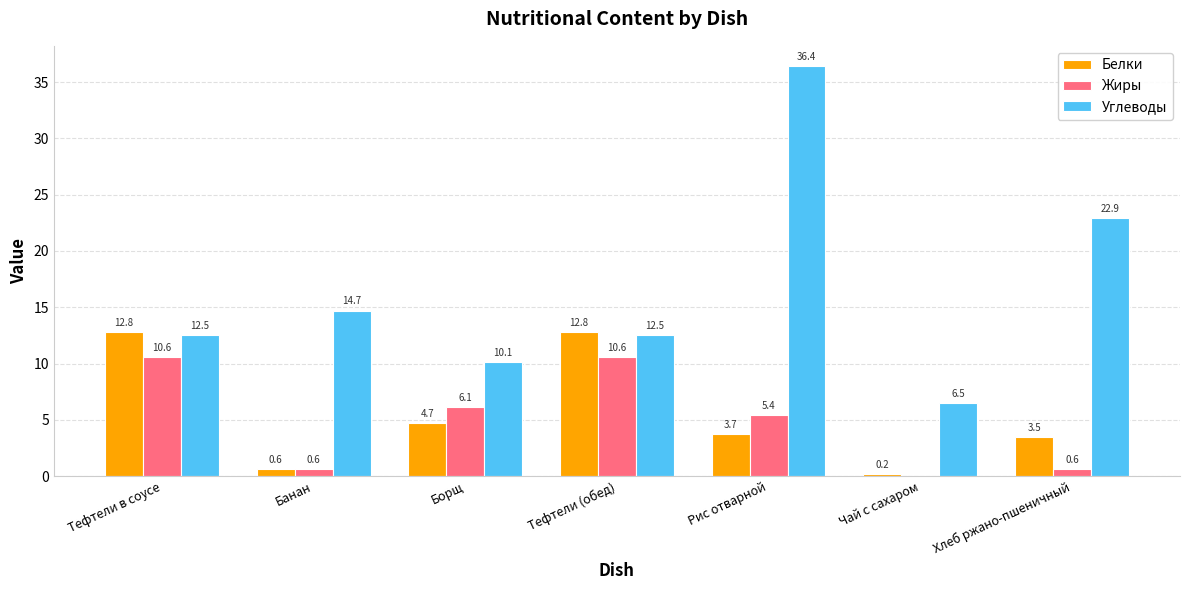

Between Тефтели (обед) and Чай с сахаром, which series saw the biggest shift?

Белки